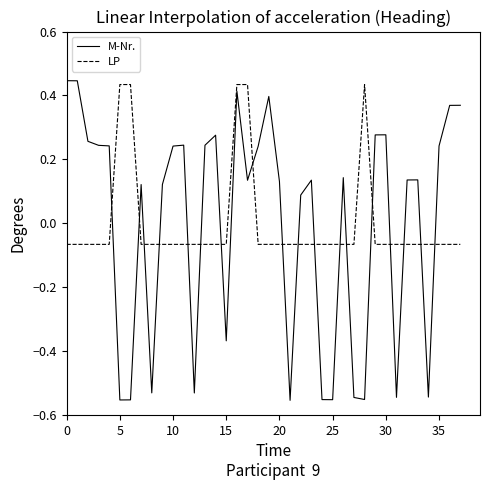

Which series has the widest spread of values?

M-Nr.